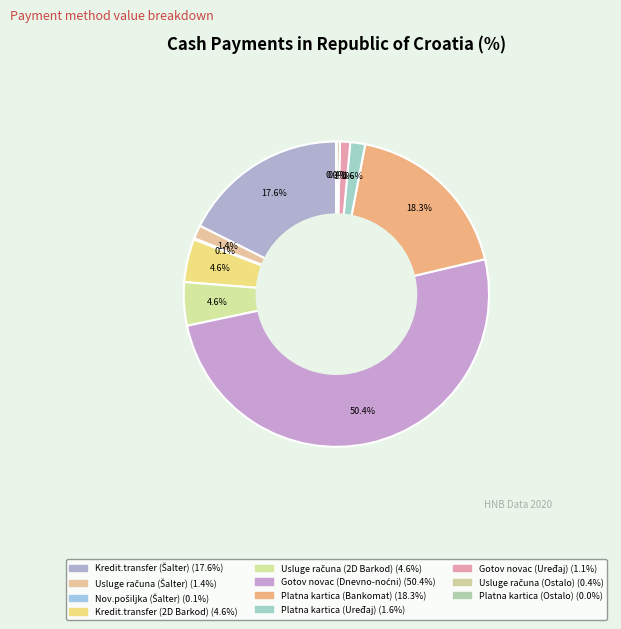

Which category has the smallest portion of the pie?

Platna kartica (Ostalo)